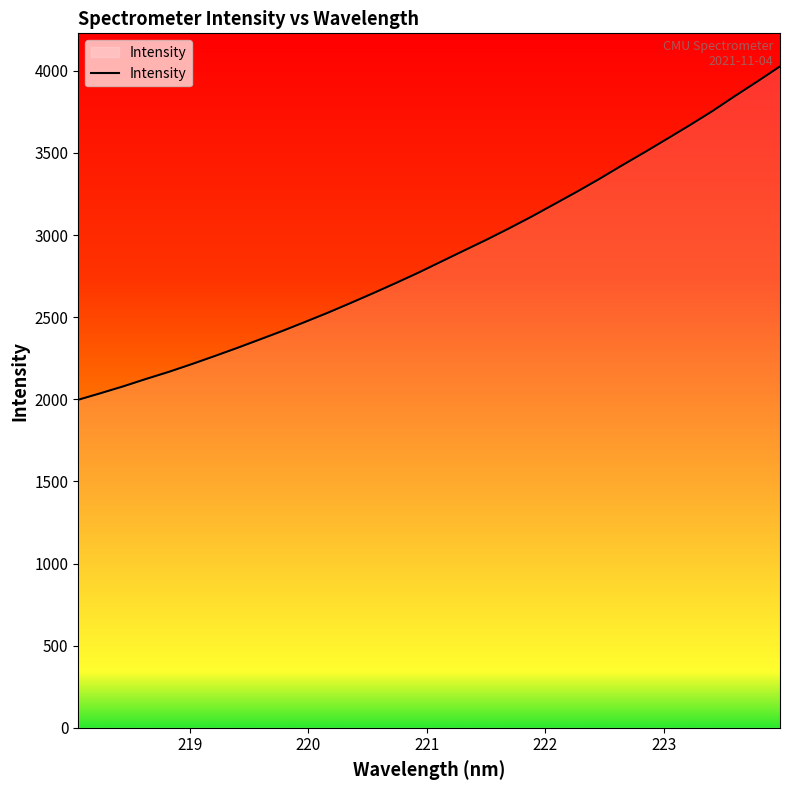

What is the difference between the maximum and minimum values?

2029.5